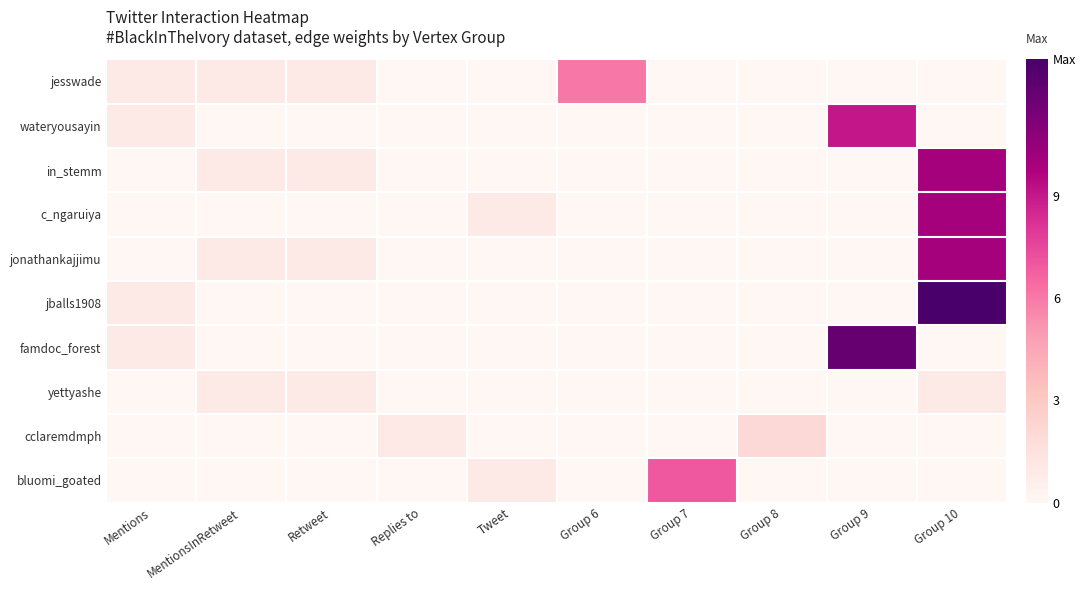

What is the total value across all series at Group 10?

44